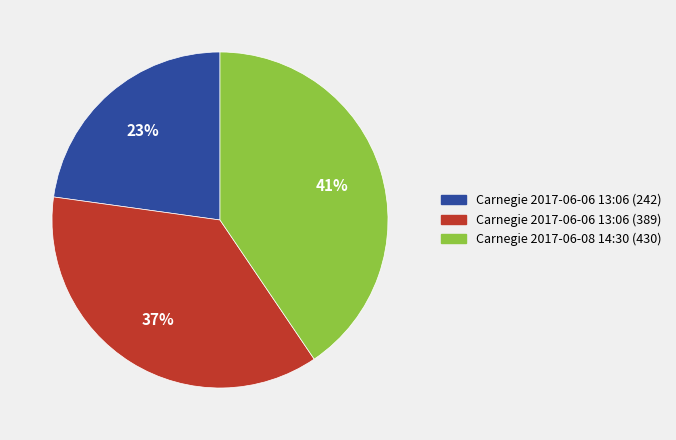

Does any single category account for the majority?

No